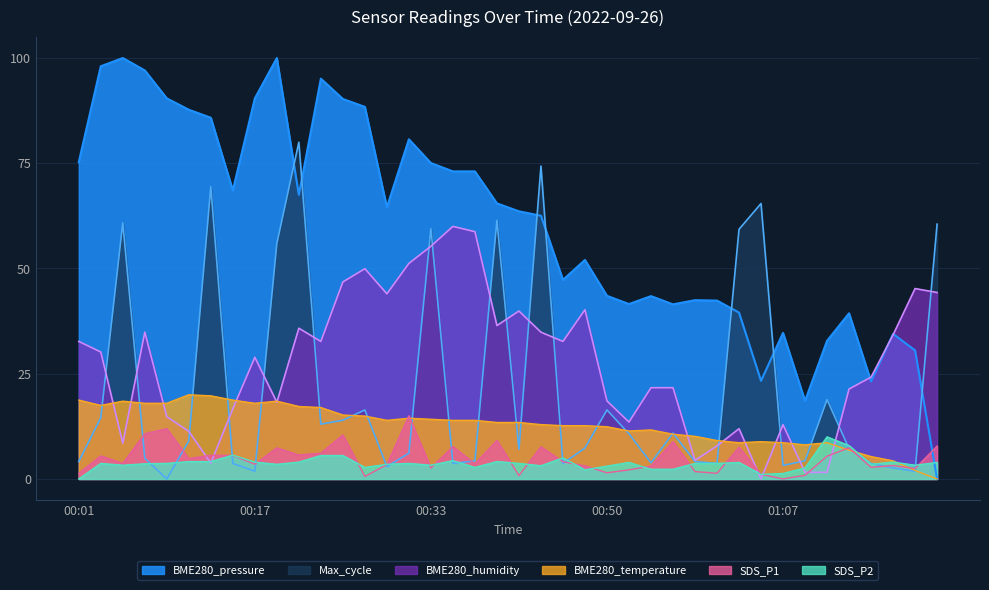

How many lines are shown in the chart?

6